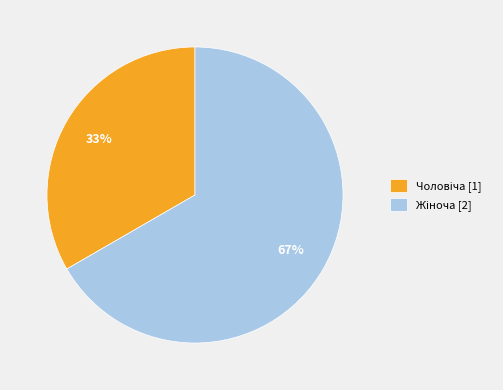

To the nearest percent, what is the average slice percentage?

50%